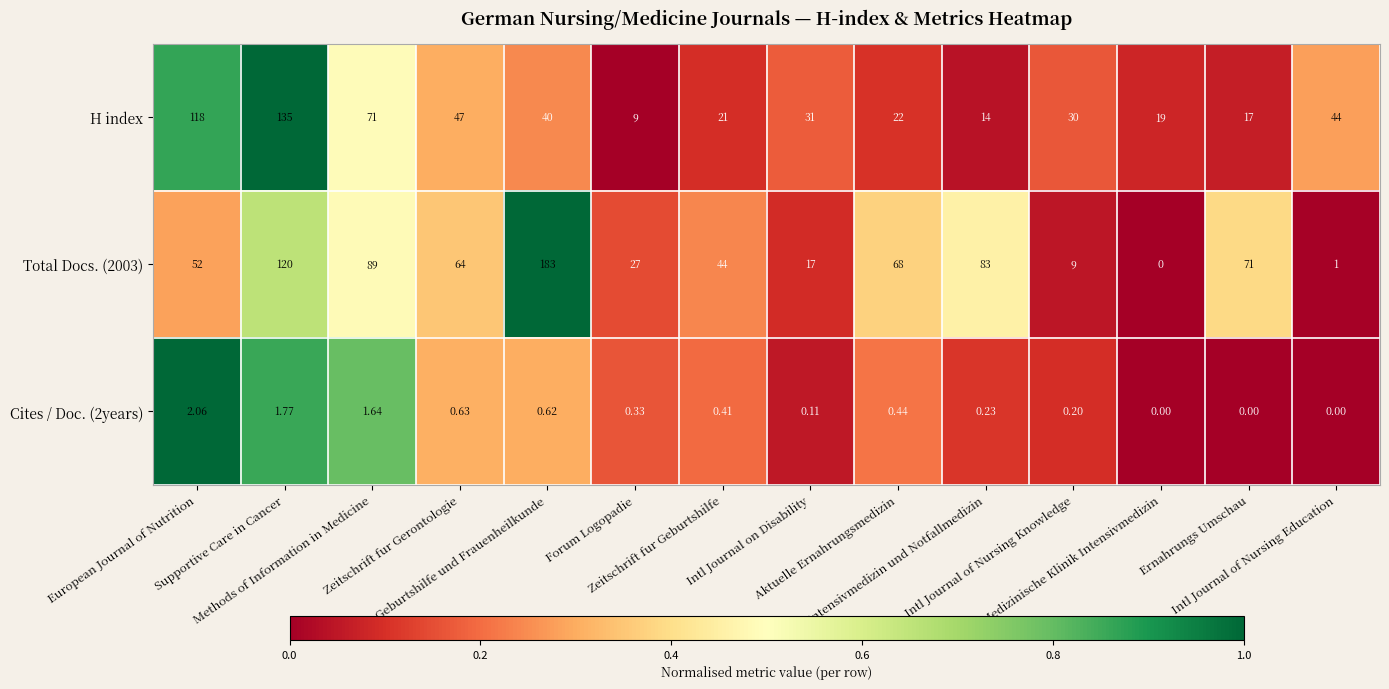

Reading left to right, transcribe all the data shown in this chart.

H index: European Journal of Nutrition=118.0	Supportive Care in Cancer=135.0	Methods of Information in Medicine=71.0	Zeitschrift fur Gerontologie=47.0	Geburtshilfe und Frauenheilkunde=40.0	Forum Logopadie=9.0	Zeitschrift fur Geburtshilfe=21.0	Intl Journal on Disability=31.0	Aktuelle Ernahrungsmedizin=22.0	Intensivmedizin und Notfallmedizin=14.0	Intl Journal of Nursing Knowledge=30.0	Medizinische Klinik Intensivmedizin=19.0	Ernahrungs Umschau=17.0	Intl Journal of Nursing Education=44.0
Total Docs. (2003): European Journal of Nutrition=52.0	Supportive Care in Cancer=120.0	Methods of Information in Medicine=89.0	Zeitschrift fur Gerontologie=64.0	Geburtshilfe und Frauenheilkunde=183.0	Forum Logopadie=27.0	Zeitschrift fur Geburtshilfe=44.0	Intl Journal on Disability=17.0	Aktuelle Ernahrungsmedizin=68.0	Intensivmedizin und Notfallmedizin=83.0	Intl Journal of Nursing Knowledge=9.0	Medizinische Klinik Intensivmedizin=0.0	Ernahrungs Umschau=71.0	Intl Journal of Nursing Education=1.0
Cites / Doc. (2years): European Journal of Nutrition=2.1	Supportive Care in Cancer=1.8	Methods of Information in Medicine=1.6	Zeitschrift fur Gerontologie=0.6	Geburtshilfe und Frauenheilkunde=0.6	Forum Logopadie=0.3	Zeitschrift fur Geburtshilfe=0.4	Intl Journal on Disability=0.1	Aktuelle Ernahrungsmedizin=0.4	Intensivmedizin und Notfallmedizin=0.2	Intl Journal of Nursing Knowledge=0.2	Medizinische Klinik Intensivmedizin=0.0	Ernahrungs Umschau=0.0	Intl Journal of Nursing Education=0.0